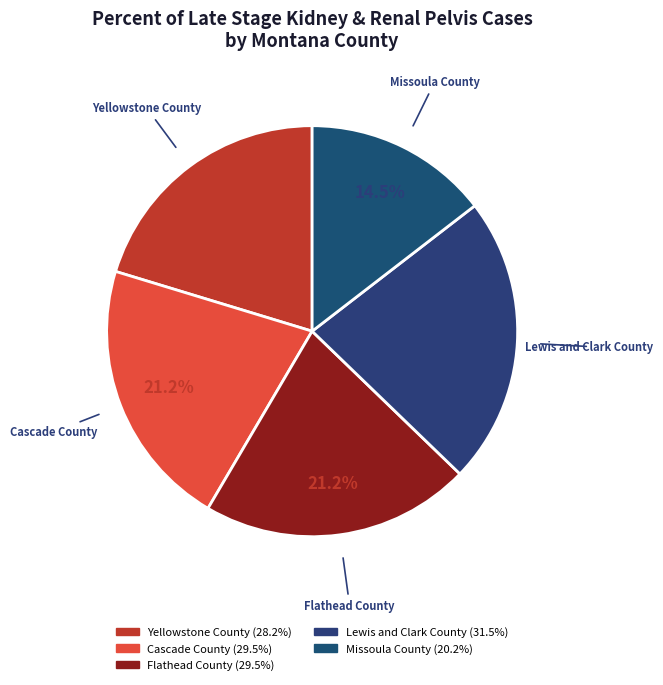

To the nearest percent, what is the difference between the largest and smallest slice percentages?

8%